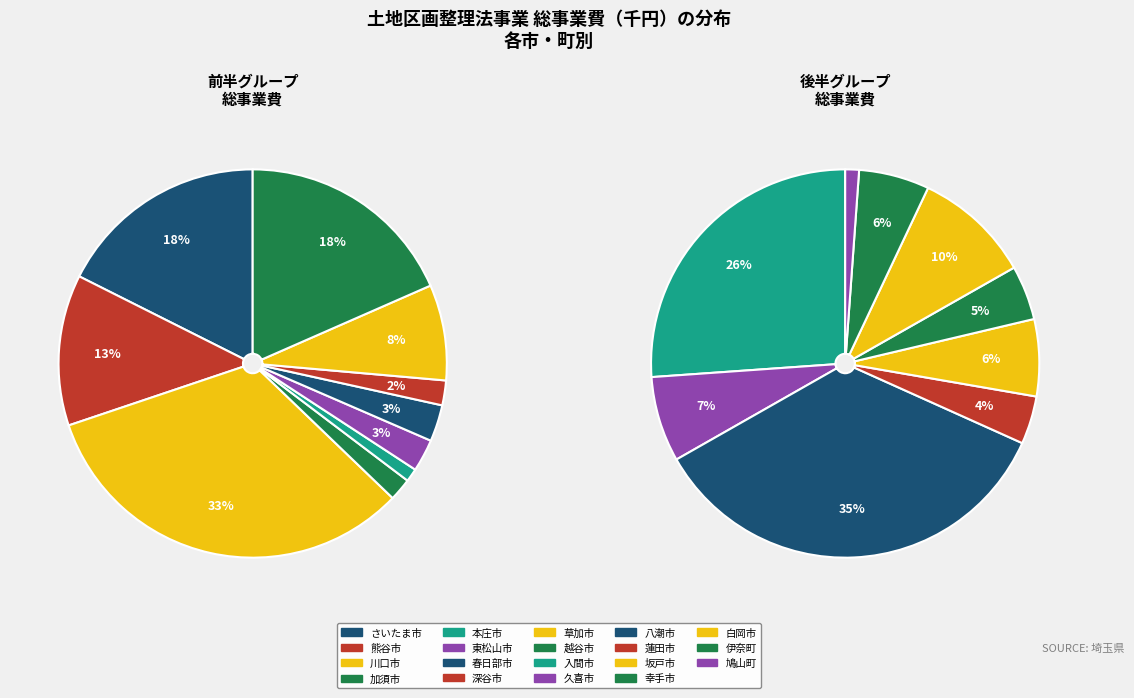

Which category has the smallest portion of the pie?

鳩山町